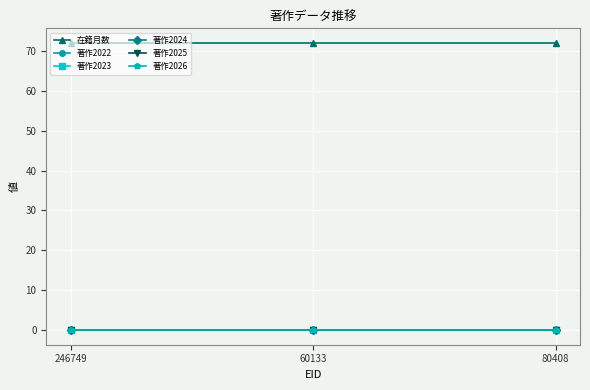

At 246749, list the series in order from smallest to largest.

著作2022, 著作2023, 著作2024, 著作2025, 著作2026, 在籍月数